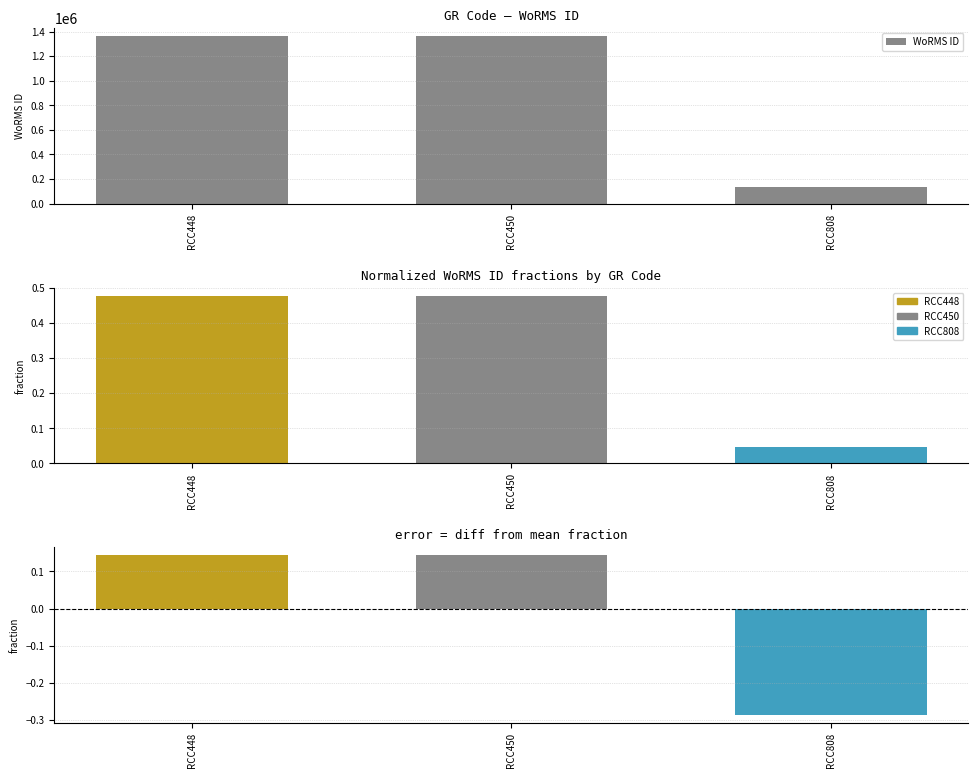

Reading right to left, what are all the values shown in this chart?

RCC808=134564	RCC450=1361174	RCC448=1361174